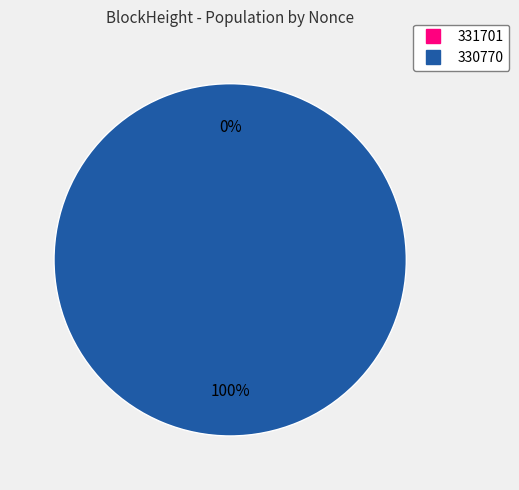

Which category has the biggest portion of the pie?

330770